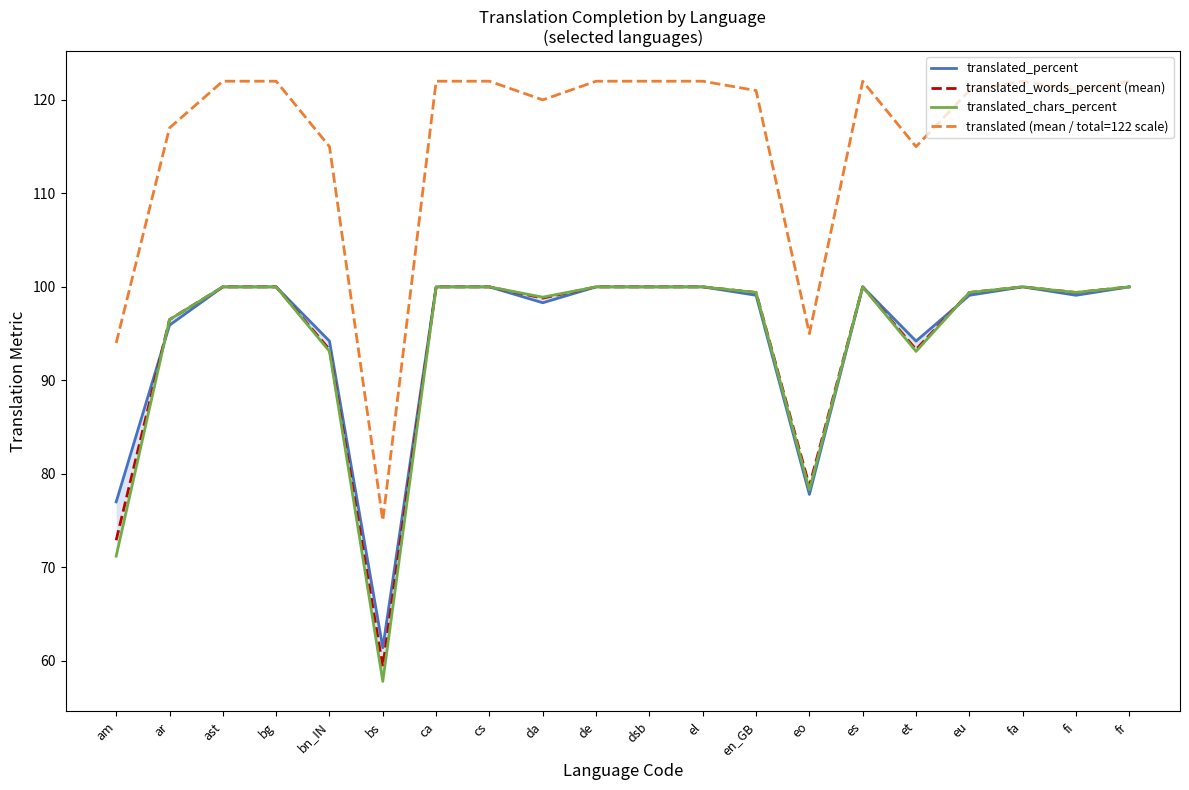

At how many categories does at least one series exceed 103?

17